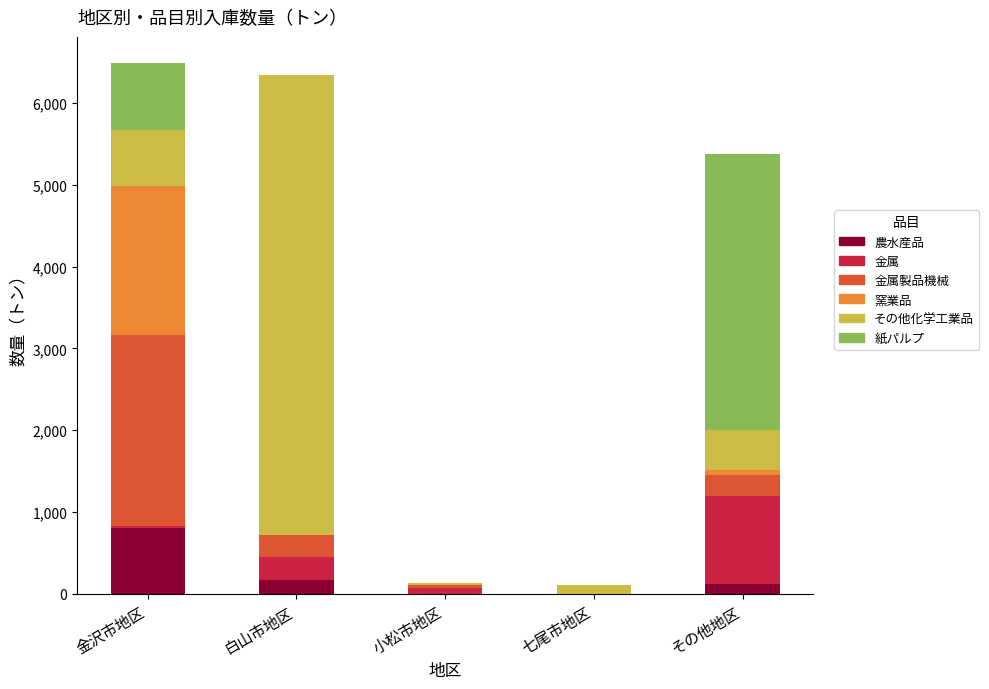

What is the maximum value for 農水産品?

804.0